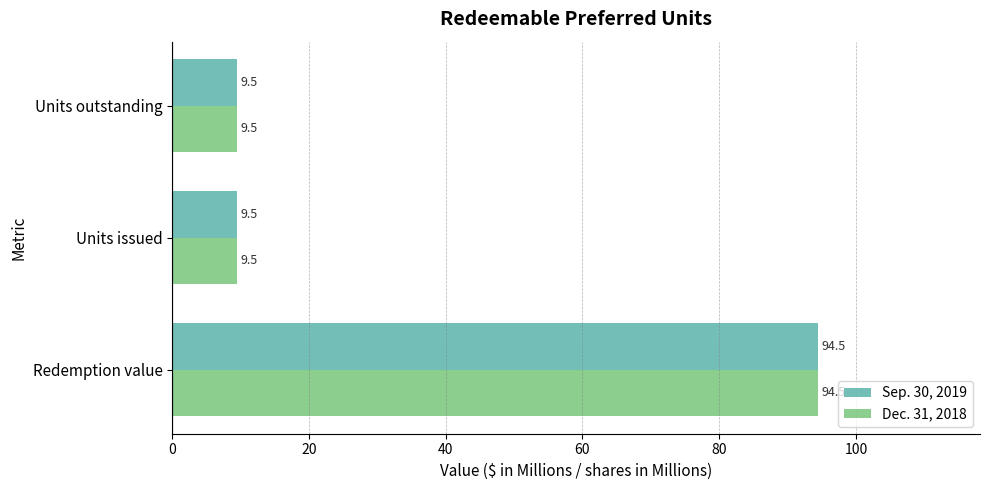

What is the average value of the Dec. 31, 2018 series?

37.8